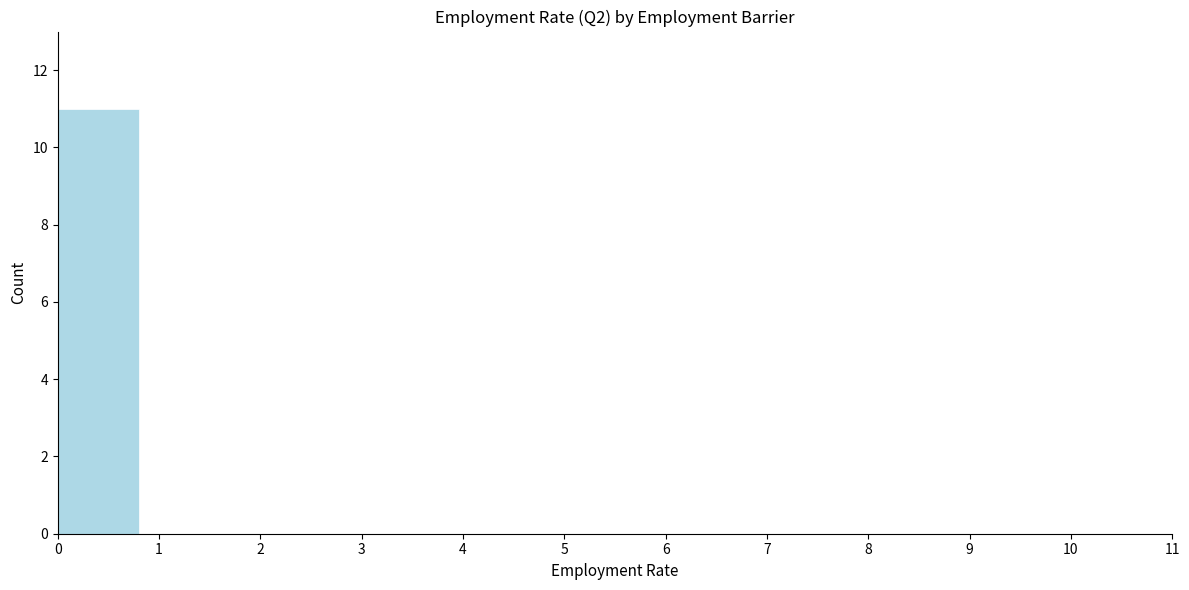

How tall is the bar that spans 0 to 1 on the x-axis? The values are not printed on the chart, so give them approximately, as read against the axis.

11